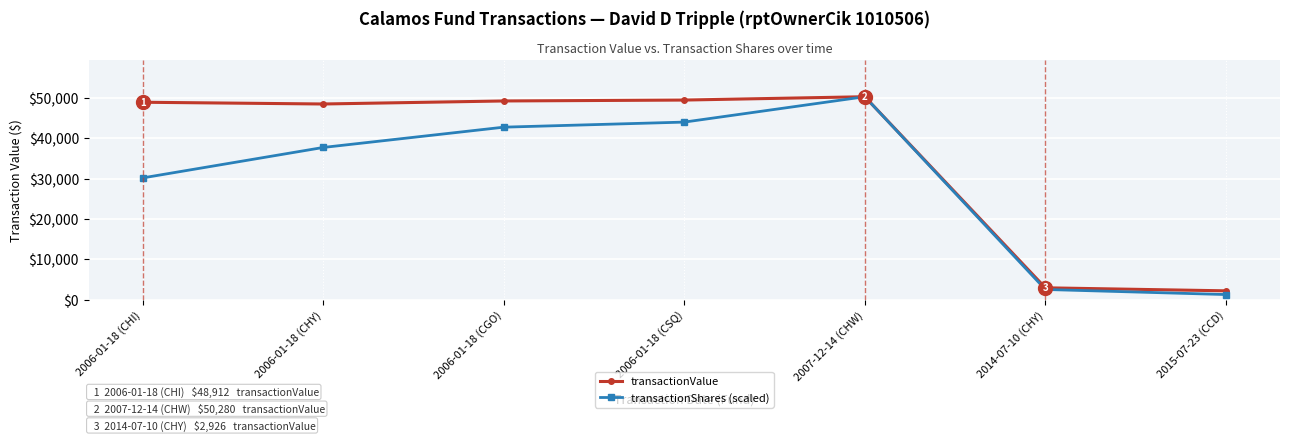

At which category does the chart reach its minimum across all series?

2015-07-23 (CCD)